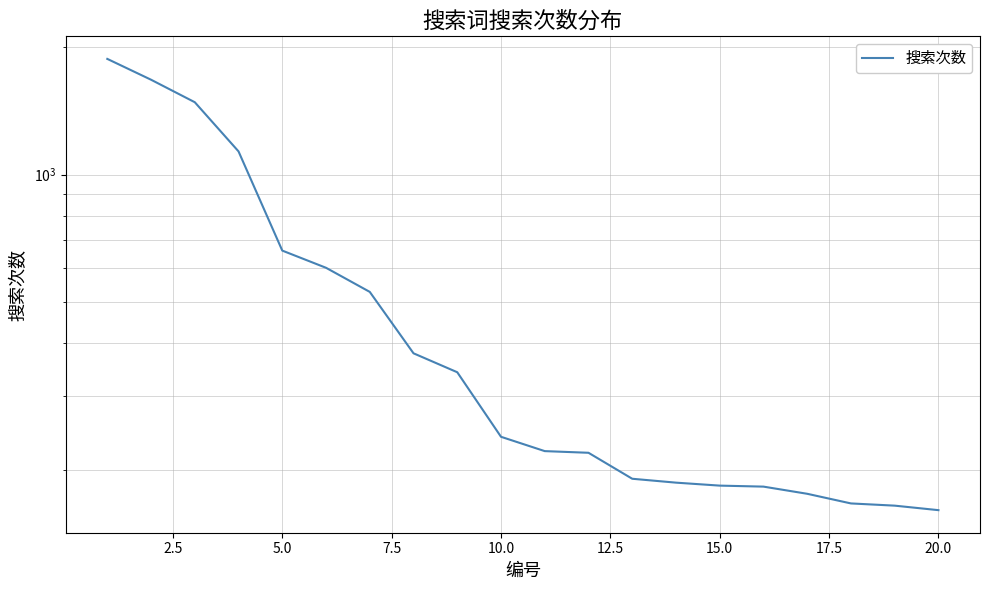

What is the value of the 10th point from the left?

240